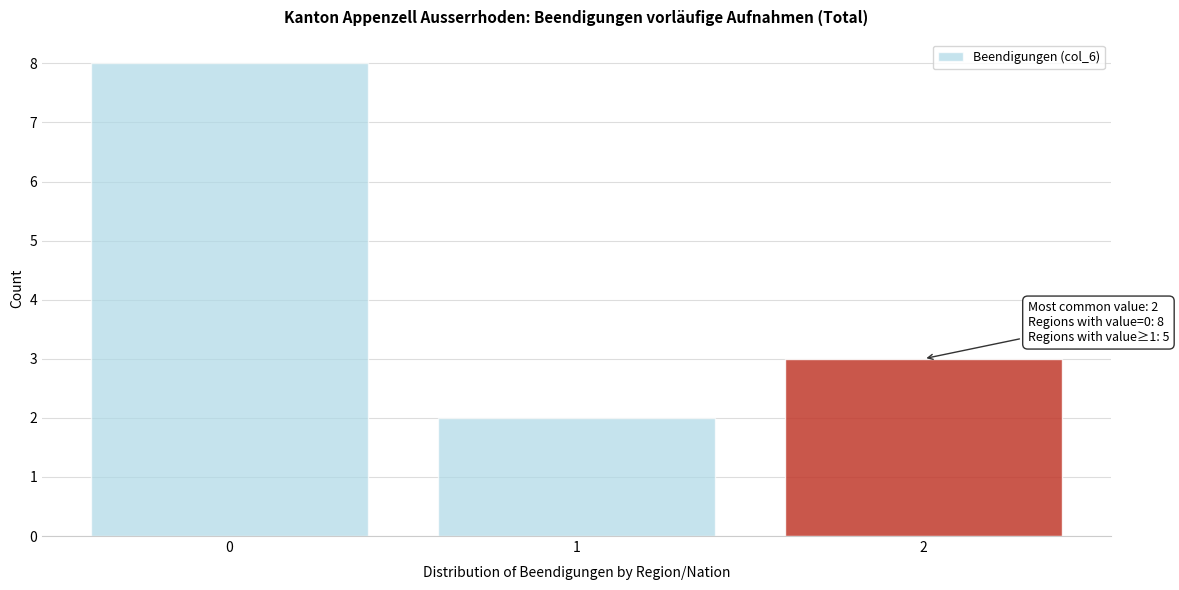

Reading left to right, list all the values displayed in this chart.

0=8	1=2	2=3